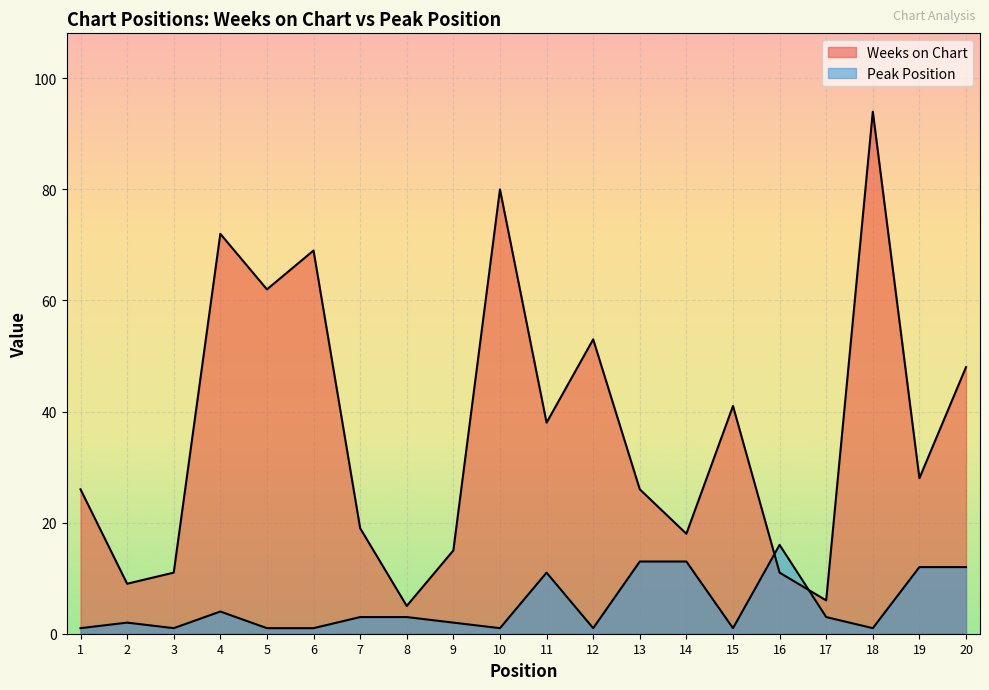

True or false: Peak Position has a value of 1 at 18.

False